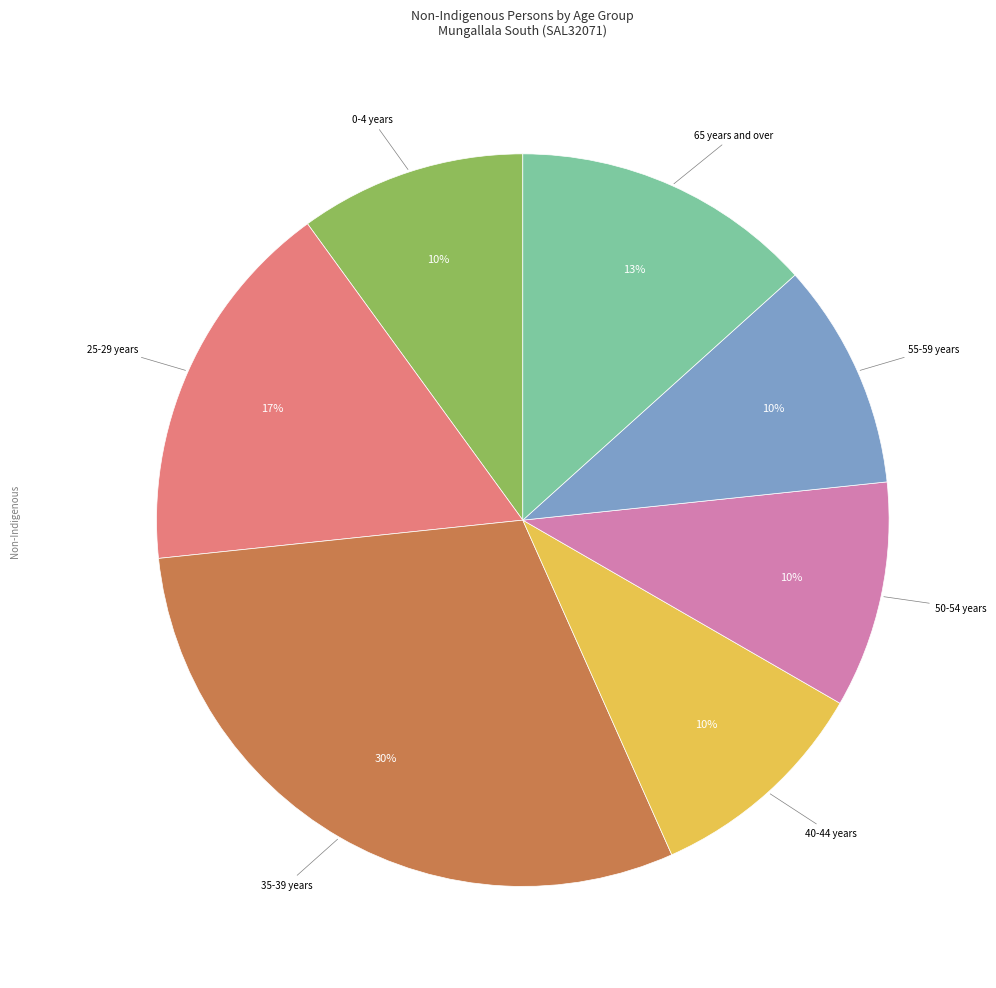

To the nearest percent, what is the difference between the largest and smallest slice percentages?

20%